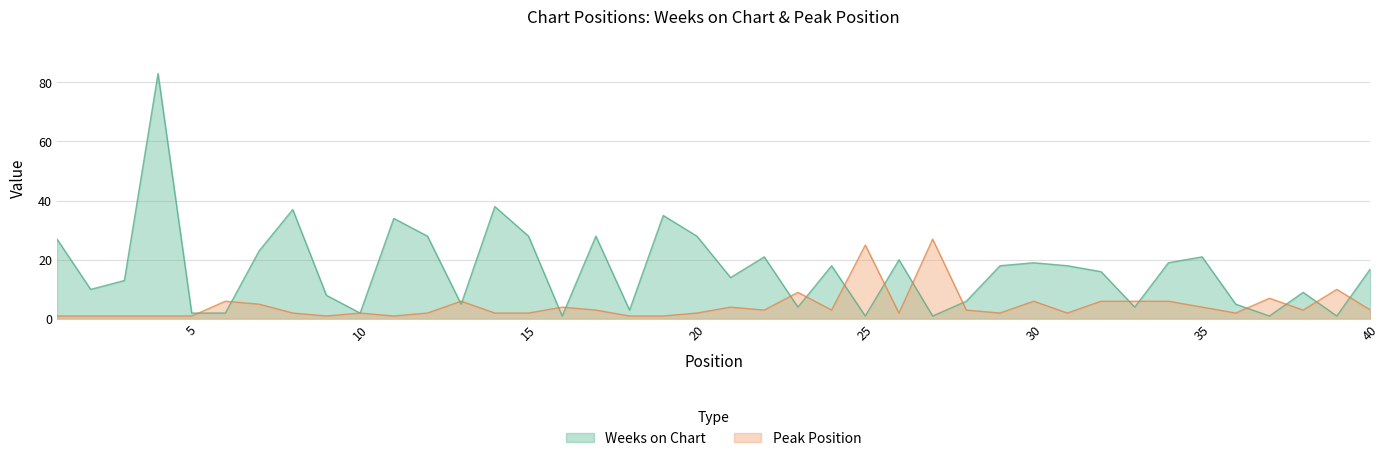

At which category is the sum across all series the highest?

4